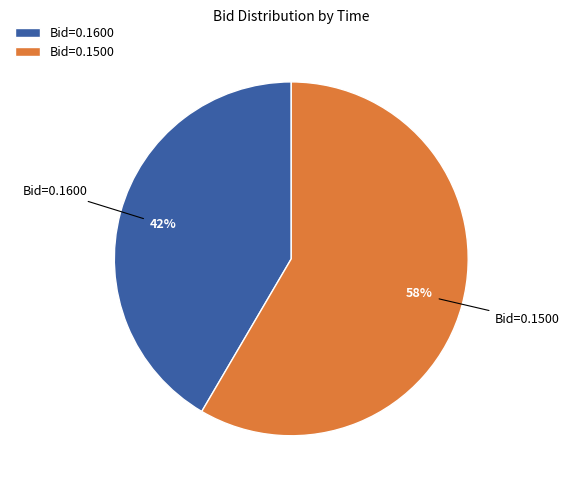

Count the number of slices in the pie.

2